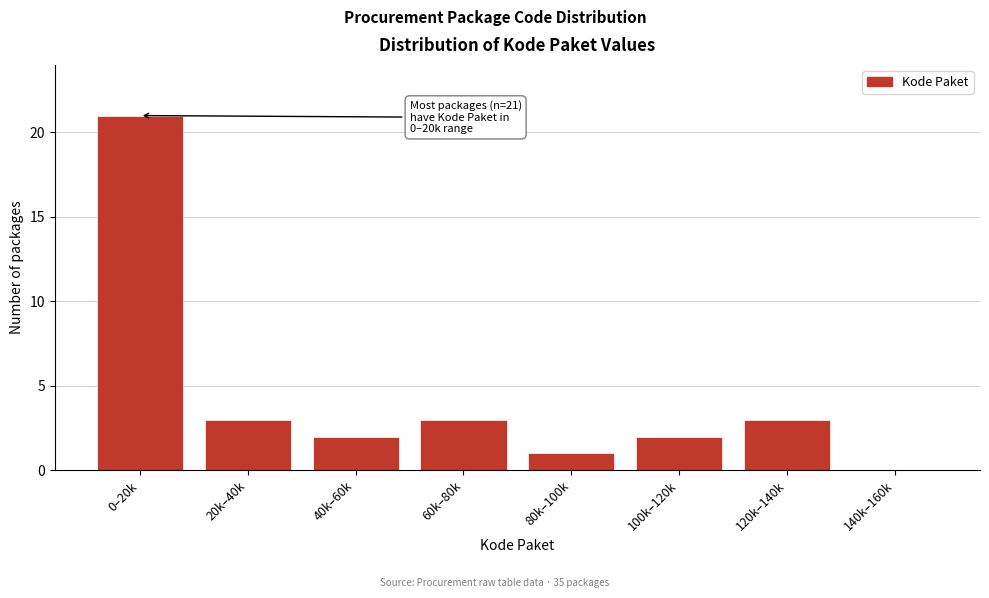

Reading left to right, transcribe all the data shown in this chart.

0–20k=21	20k–40k=3	40k–60k=2	60k–80k=3	80k–100k=1	100k–120k=2	120k–140k=3	140k–160k=0